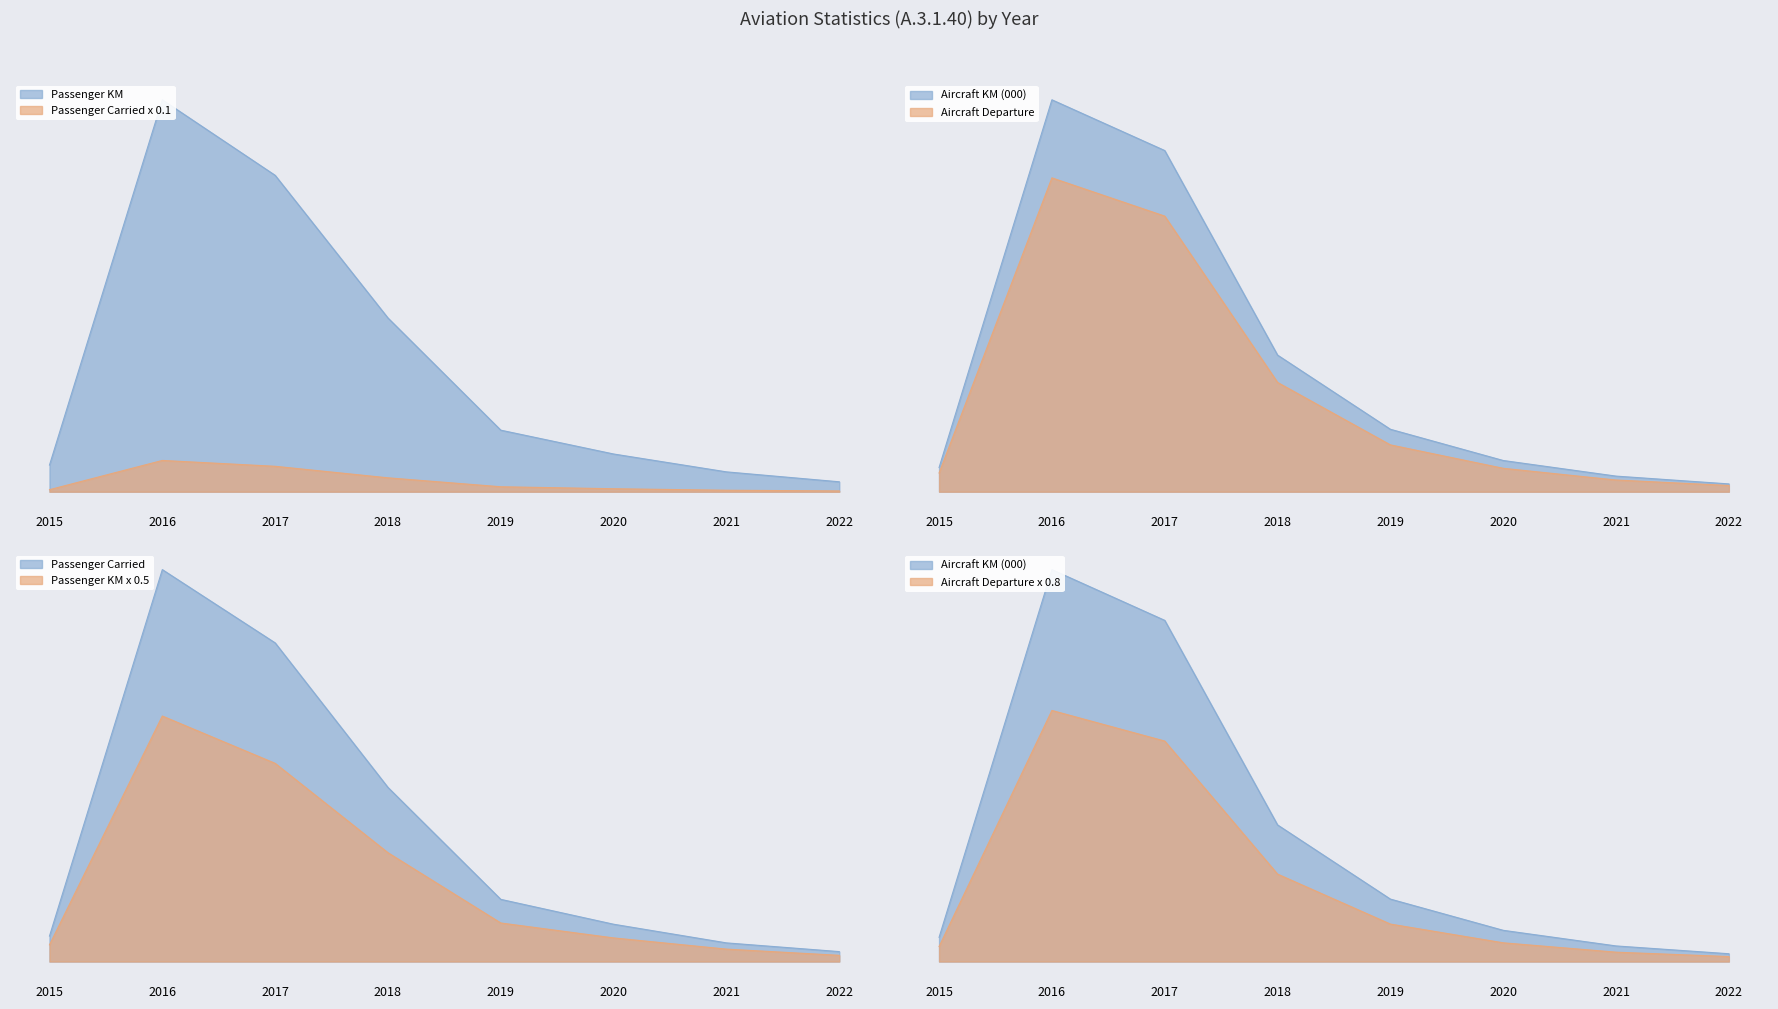

How many interior local peaks does the Passenger KM series have?

1